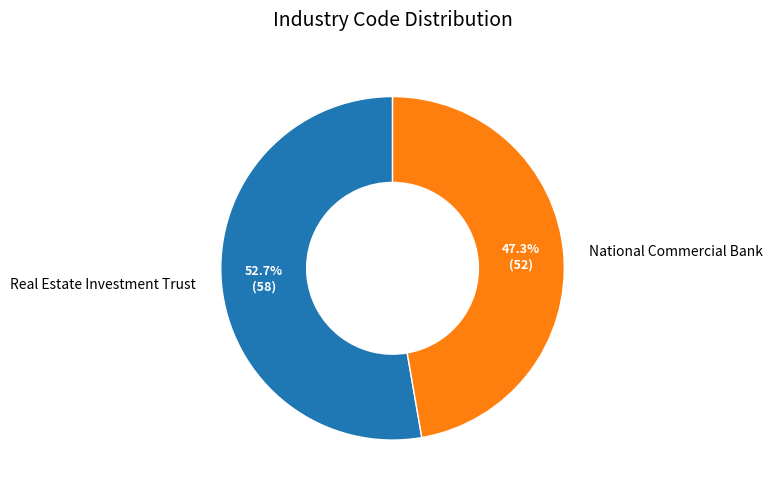

How much of the chart is everything except Real Estate Investment Trust?

47.3%